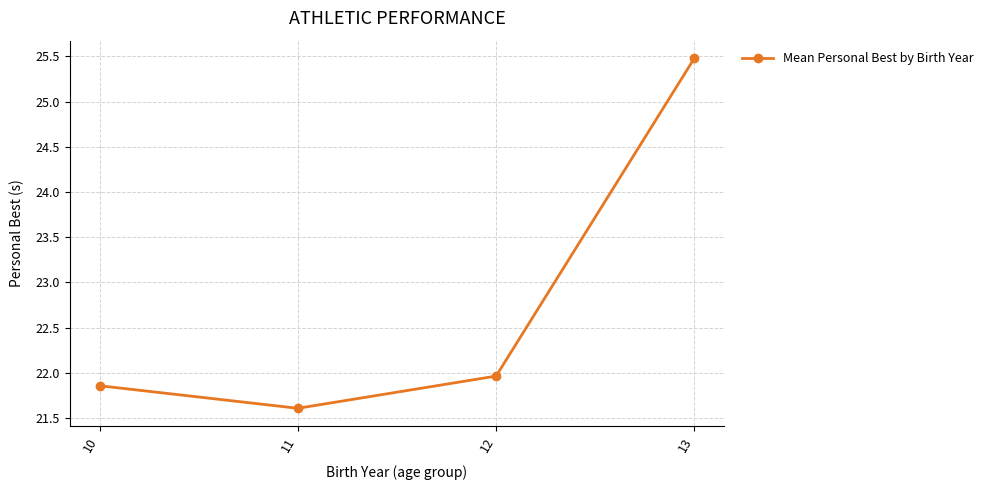

What is the change in value from 10 to 11?

-0.2